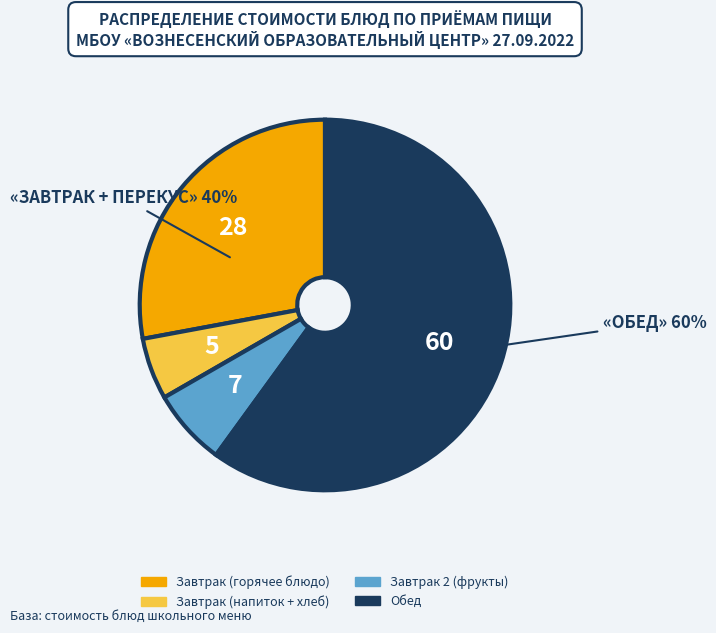

Does any single category account for the majority?

Yes